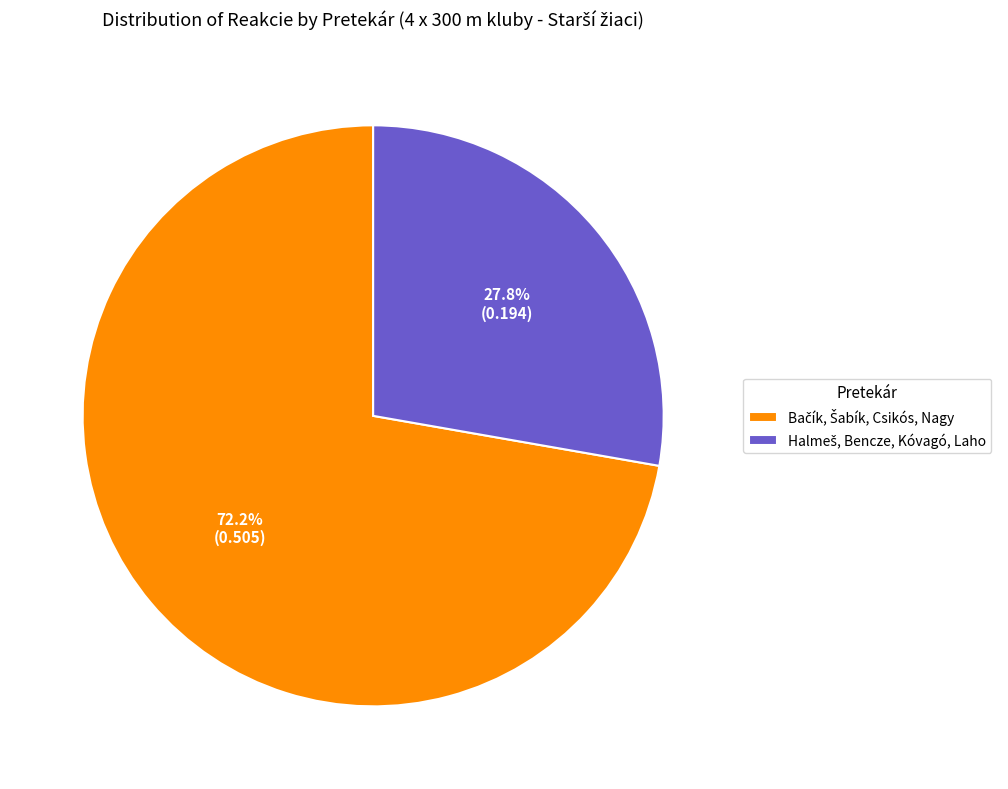

Is there any slice that represents more than half of the pie?

Yes